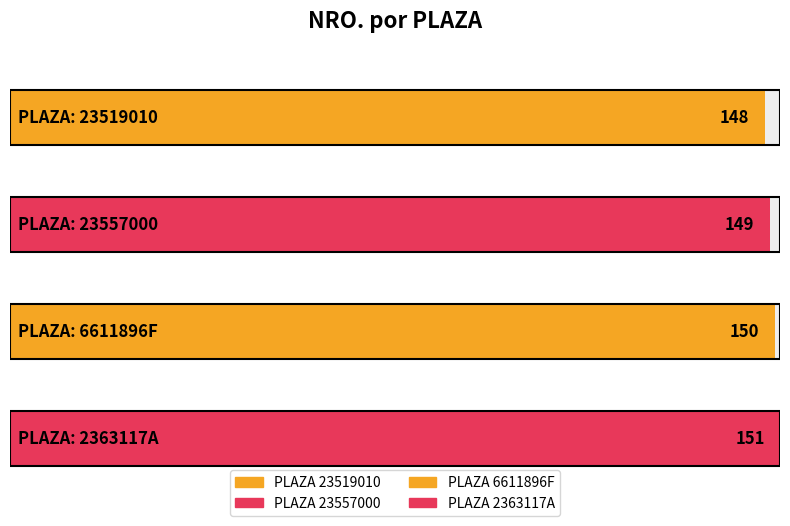

Which has a higher value, 23519010 or 2363117A?

2363117A